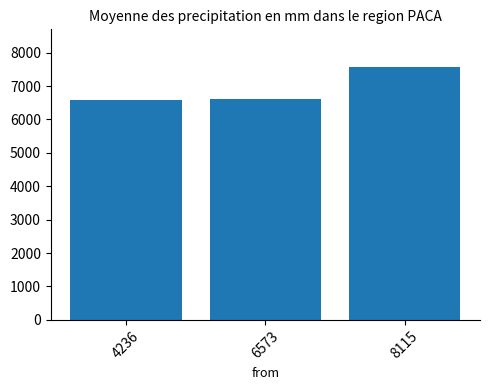

Is it true that the value at 4236 is 6593.2?

True